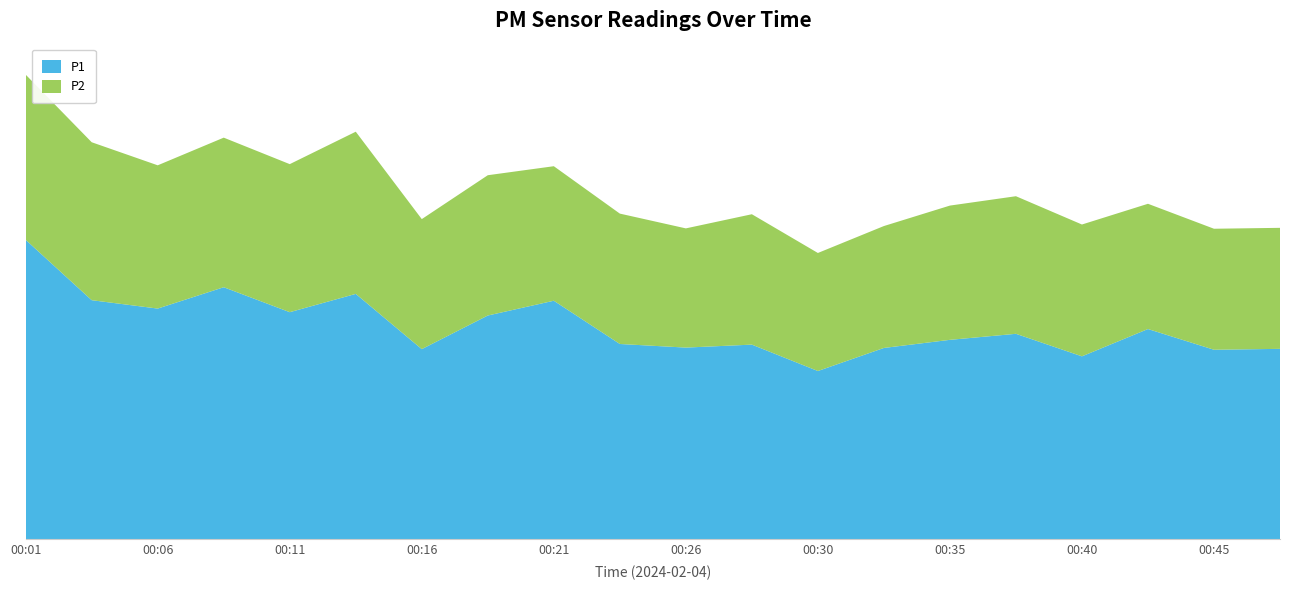

Reading left to right, list all the values displayed in this chart.

P1: 33.2	26.5	25.6	28.0	25.2	27.2	21.1	24.8	26.5	21.7	21.3	21.6	18.7	21.2	22.1	22.8	20.3	23.3	21.0	21.1
P2: 18.3	17.5	15.9	16.6	16.4	18.0	14.4	15.6	14.9	14.5	13.2	14.5	13.1	13.5	14.9	15.3	14.6	13.9	13.4	13.4